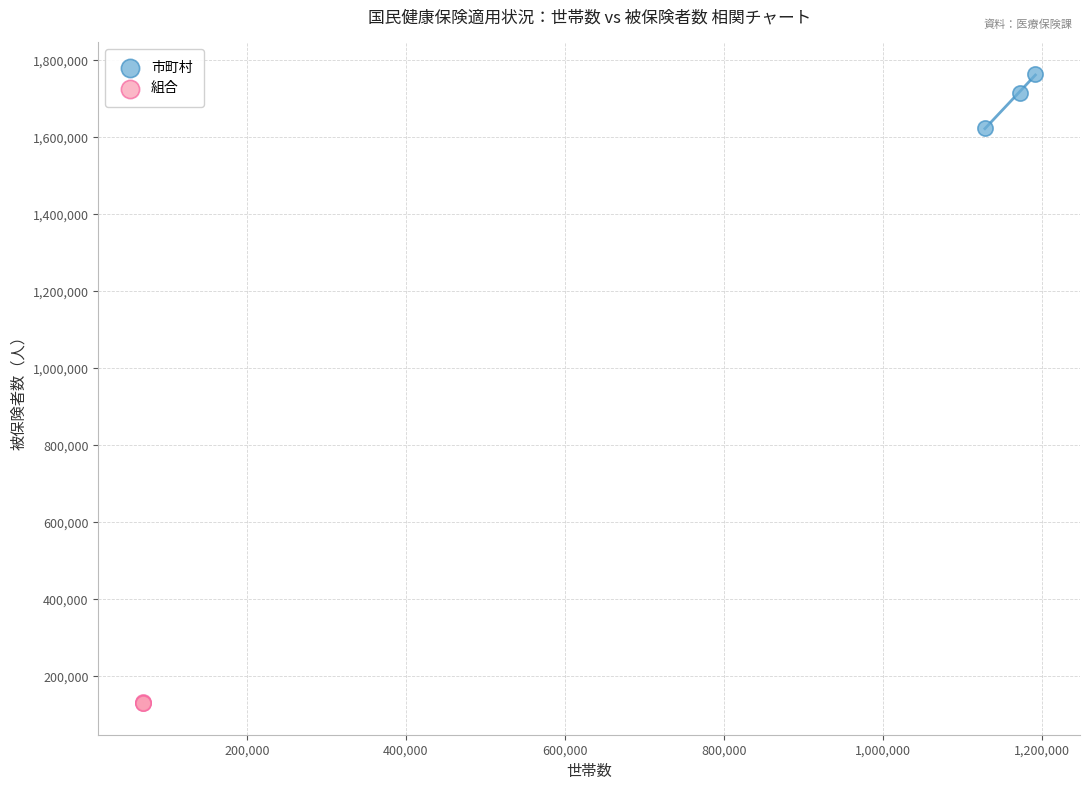

What are all the series names shown in the legend?

市町村, 組合